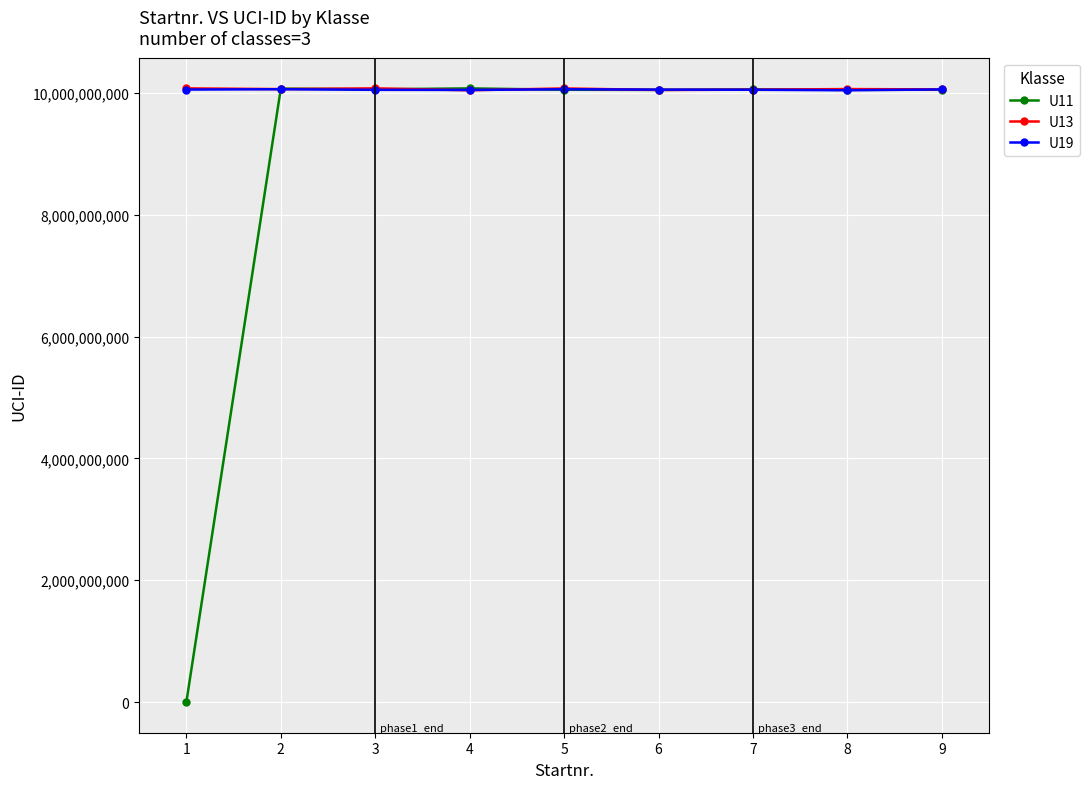

What are all the series names shown in the legend?

U11, U13, U19